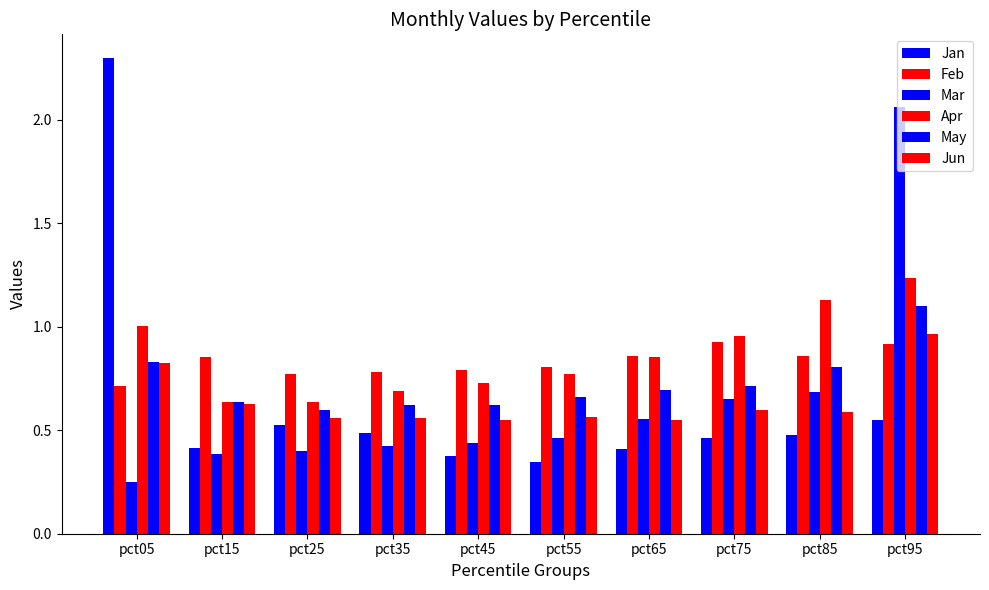

How many series are shown in this chart?

6